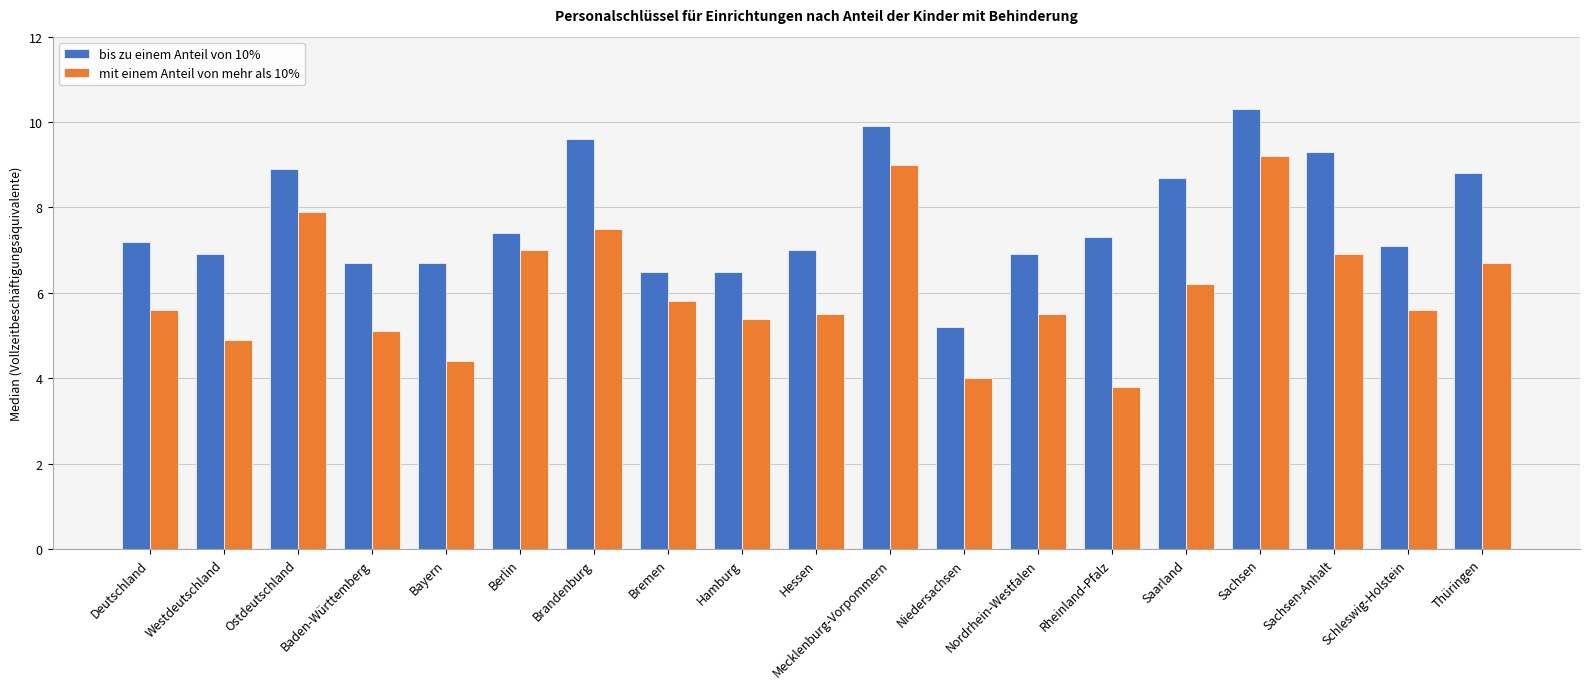

Rank the series at Rheinland-Pfalz from highest to lowest value.

bis zu einem Anteil von 10%, mit einem Anteil von mehr als 10%